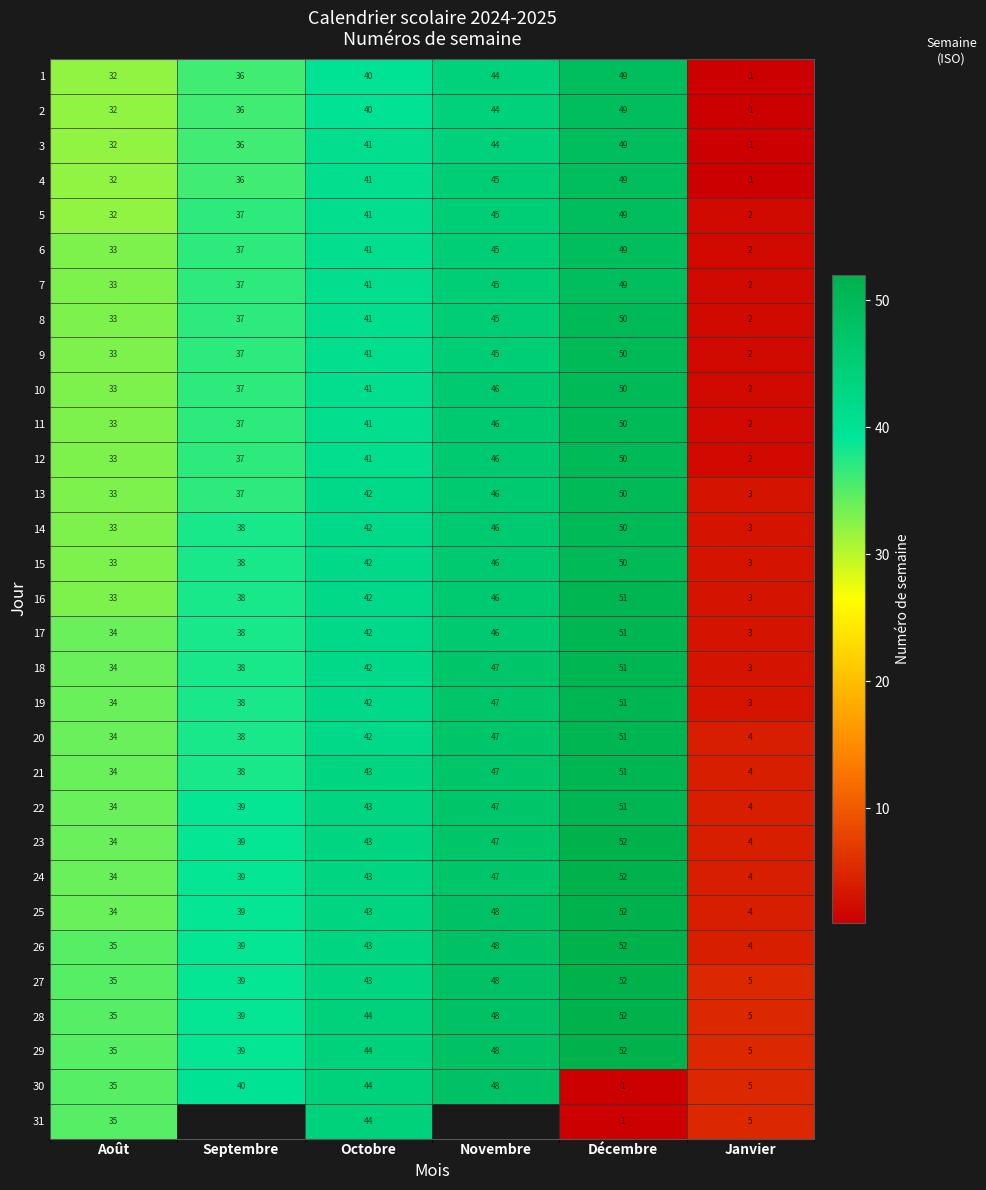

What is the sum of the 20 values at Septembre and Novembre?

85